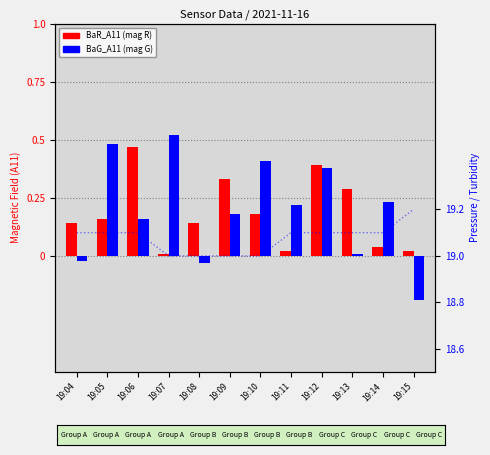

Does the chart contain stacked bars?

No